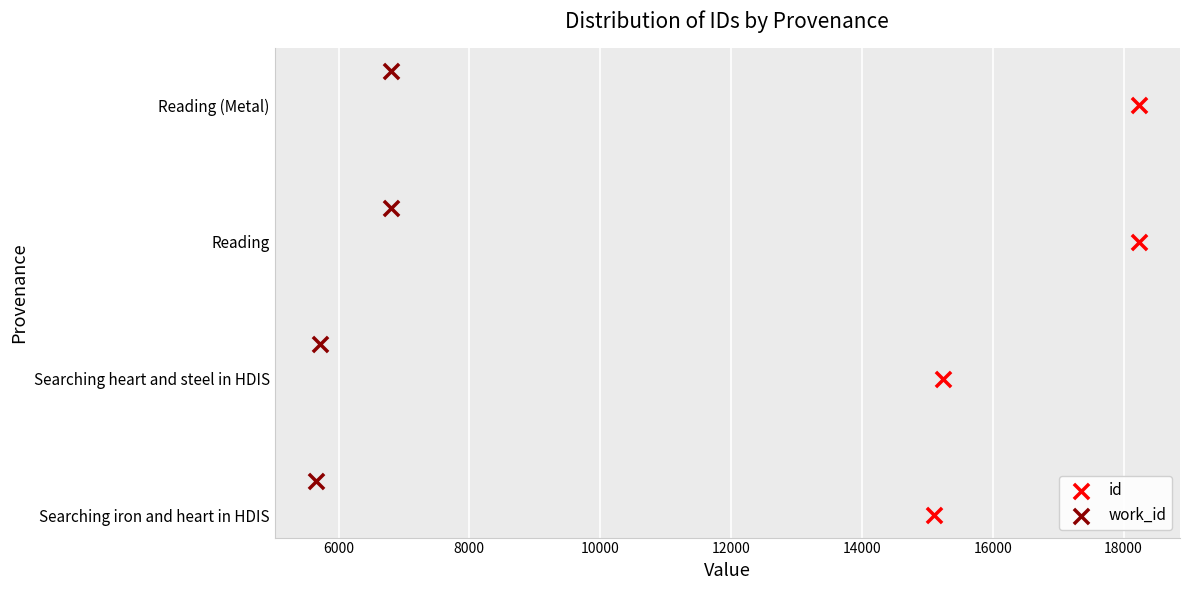

What are all the series names shown in the legend?

id, work_id